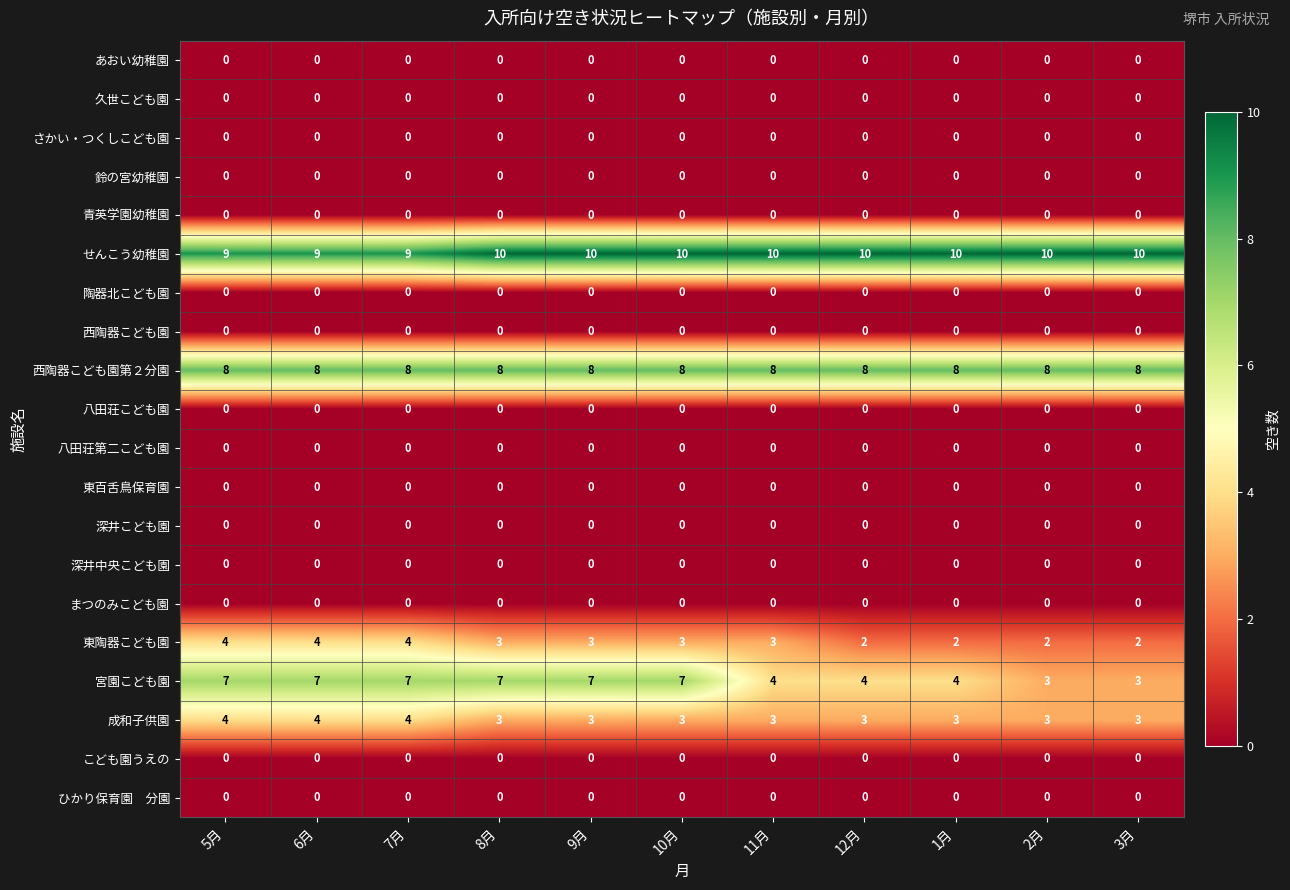

What is the spread (max minus min) of values at 8月?

10